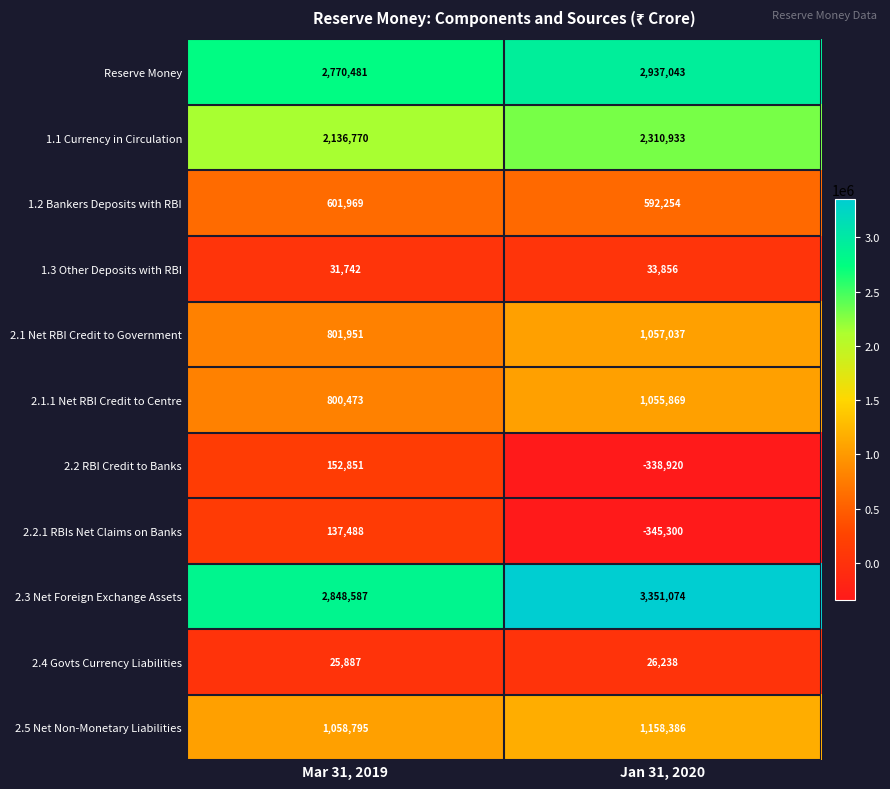

At which category is the sum across all series the highest?

Jan 31, 2020